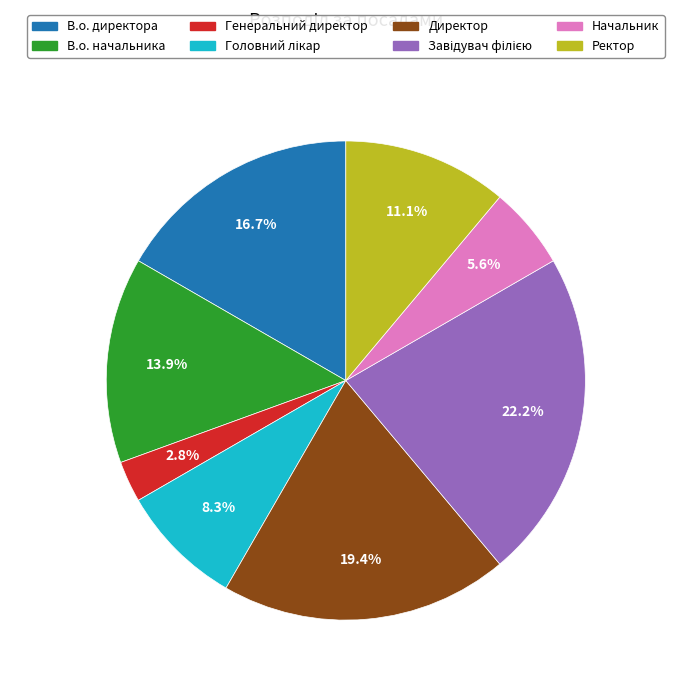

Which slice is the smallest?

Генеральний директор